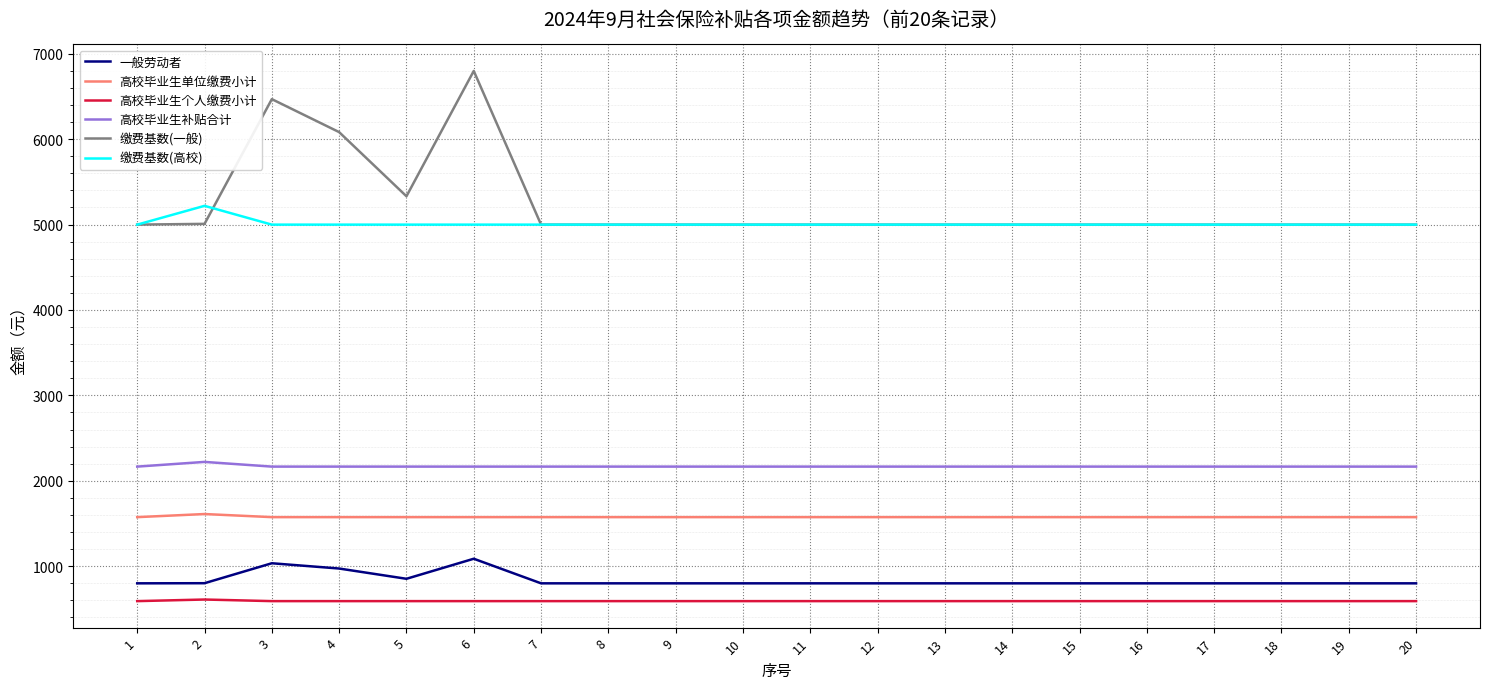

What is the lowest value of the 缴费基数(高校) series?

4999.0